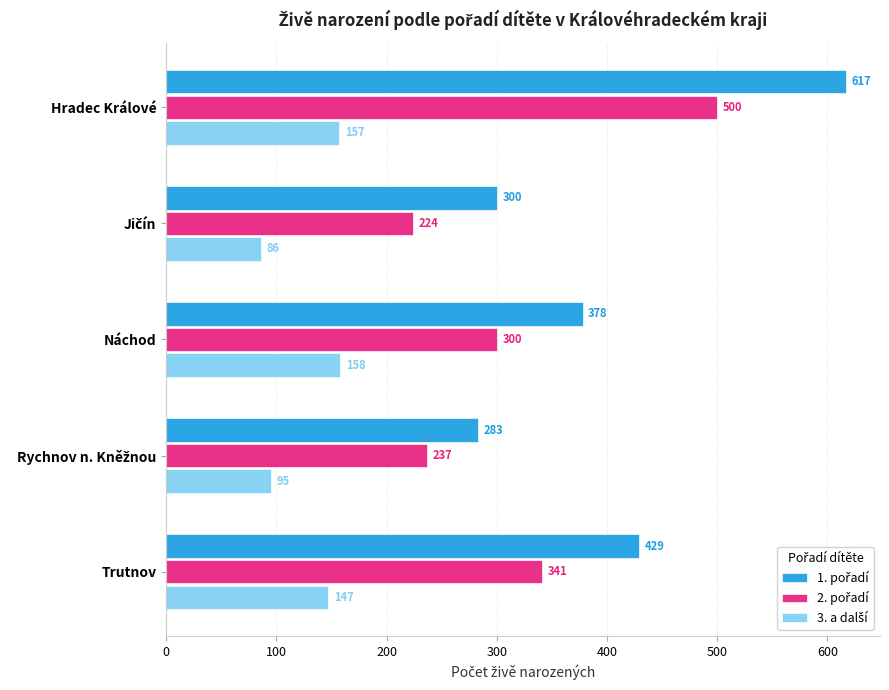

What is the spread (max minus min) of values at Náchod?

220